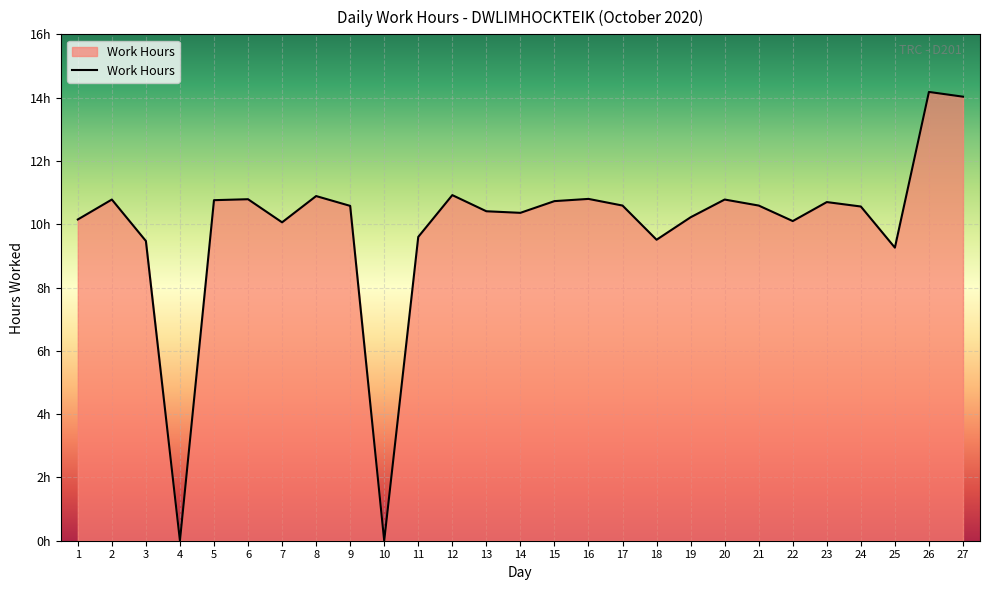

Does the chart have visible grid lines?

Yes